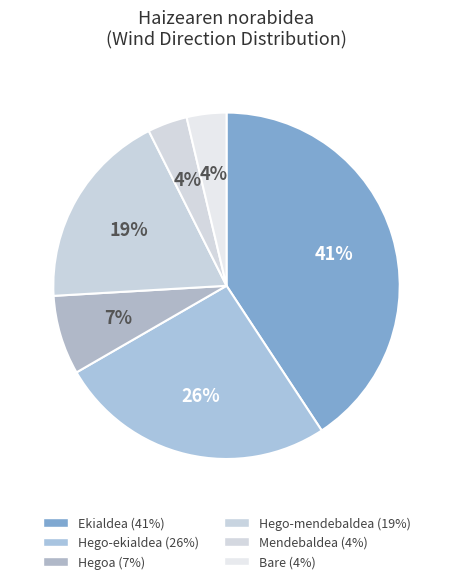

Is Hego-ekialdea the majority of the pie?

No